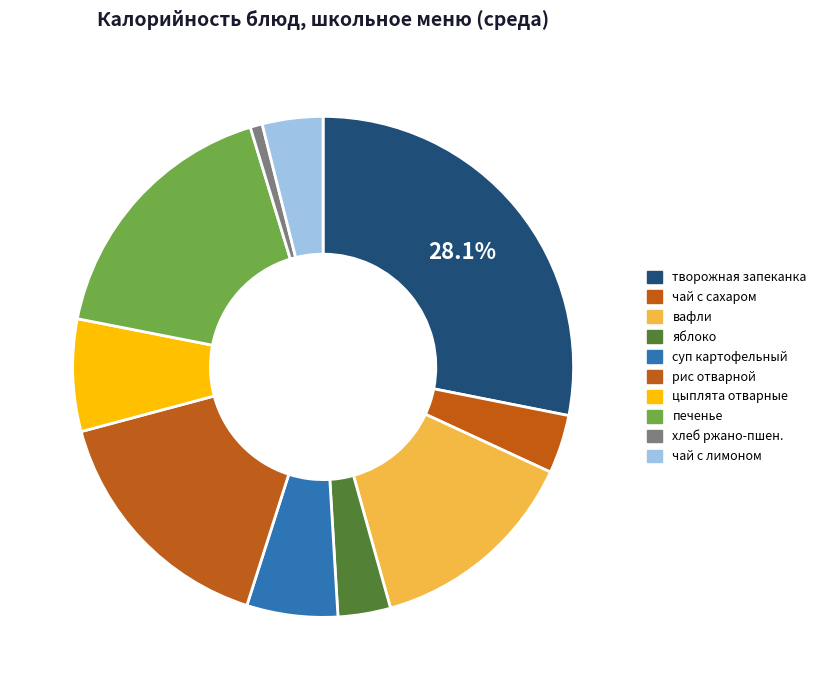

What portion of the pie excludes печенье?

82.8%